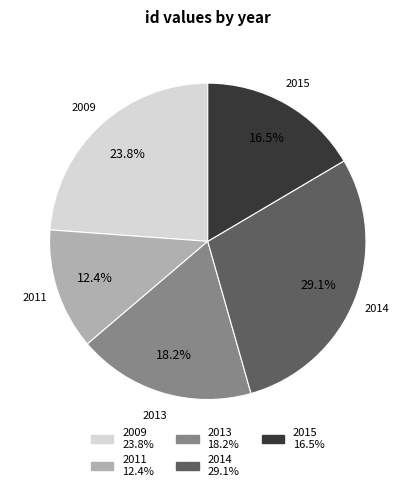

Which slice is the largest?

2014